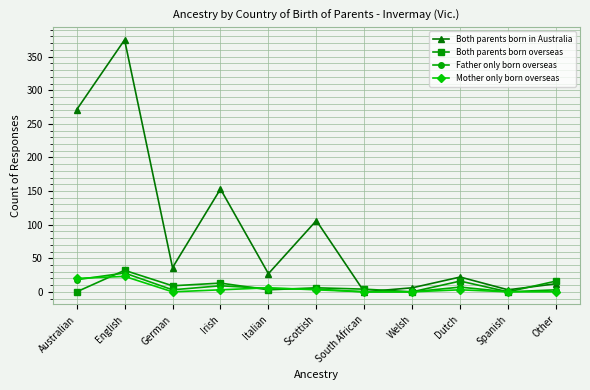

How many categories are shown in the chart?

11